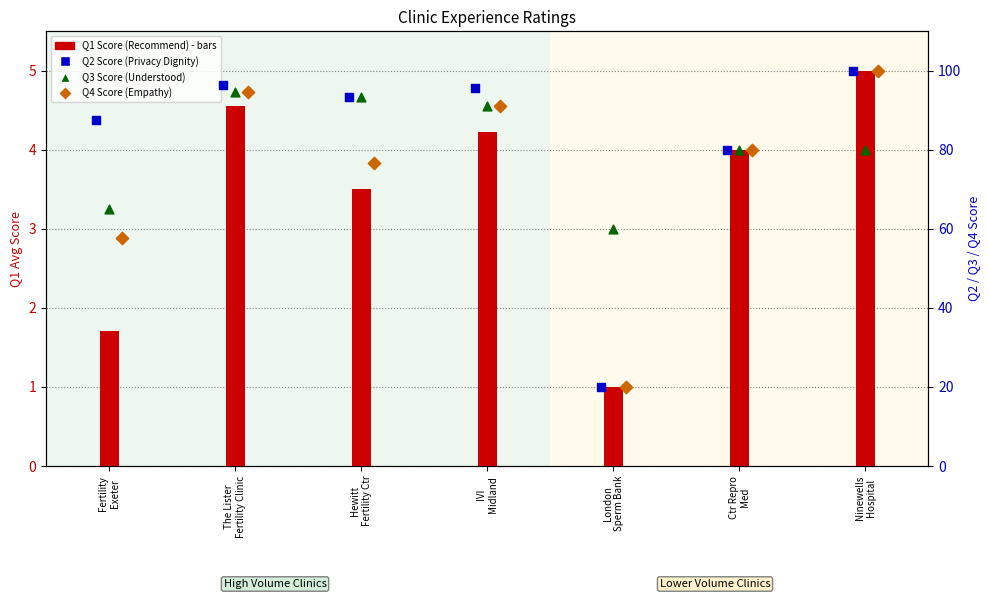

Is the value of Q1 Score (Recommend) at Ctr Repro
Med greater than the value of Q2 Score (Treated Privacy Dignity) at London
Sperm Bank?

No